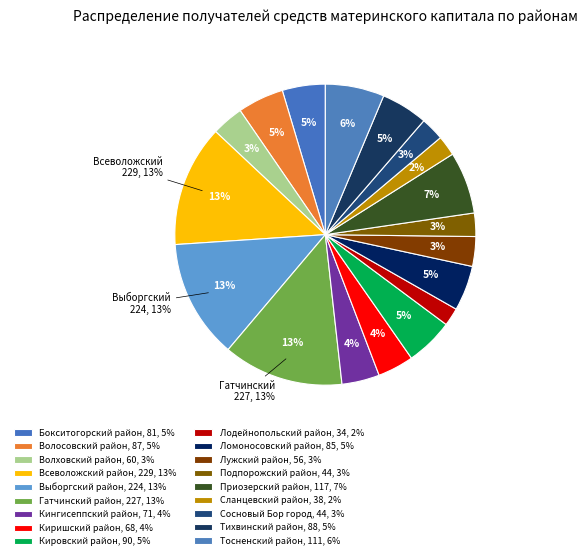

To the nearest percent, what is the difference between the Ломоносовский район and Приозерский район slice percentages?

2%